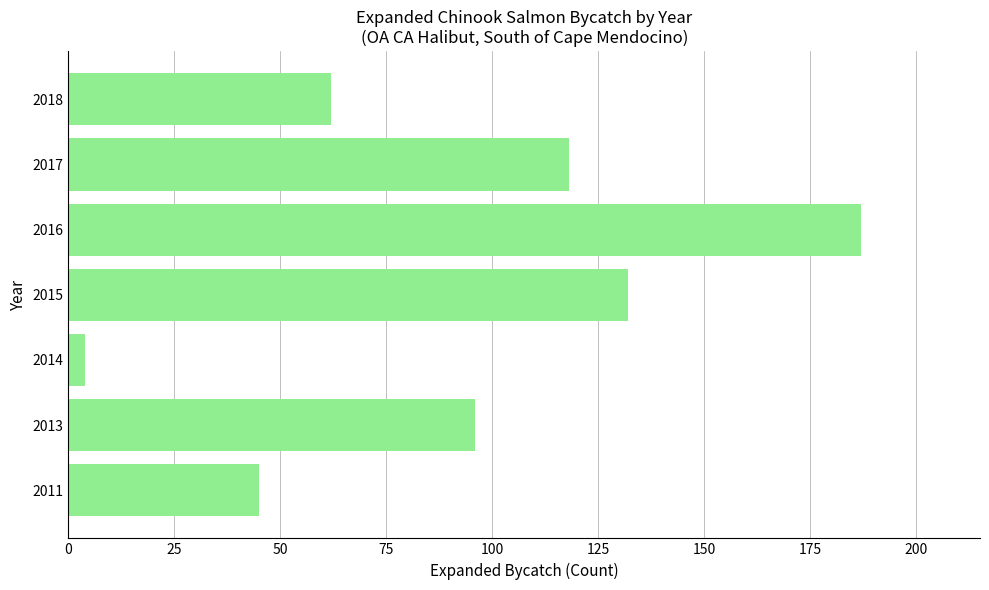

What is the ratio of the value at 2016 to the value at 2013?

1.9